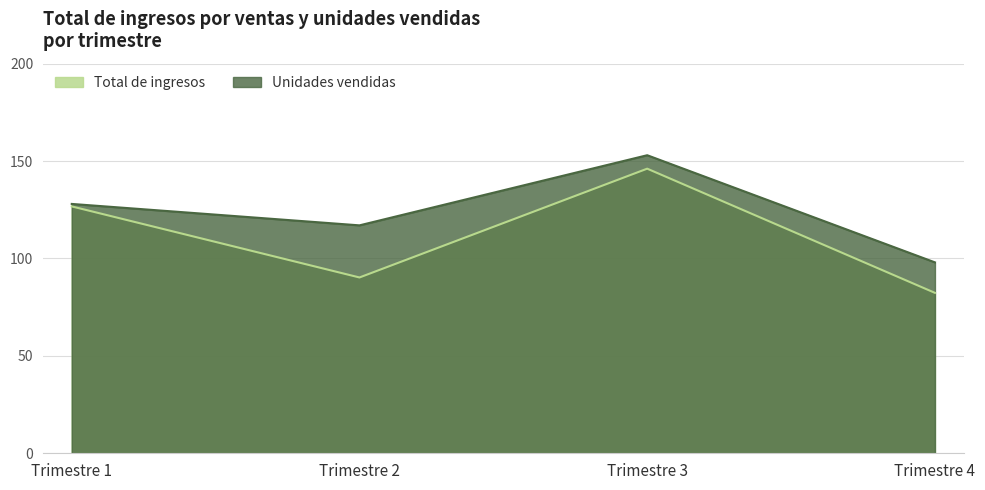

What are all the series names shown in the legend?

Total de ingresos, Unidades vendidas